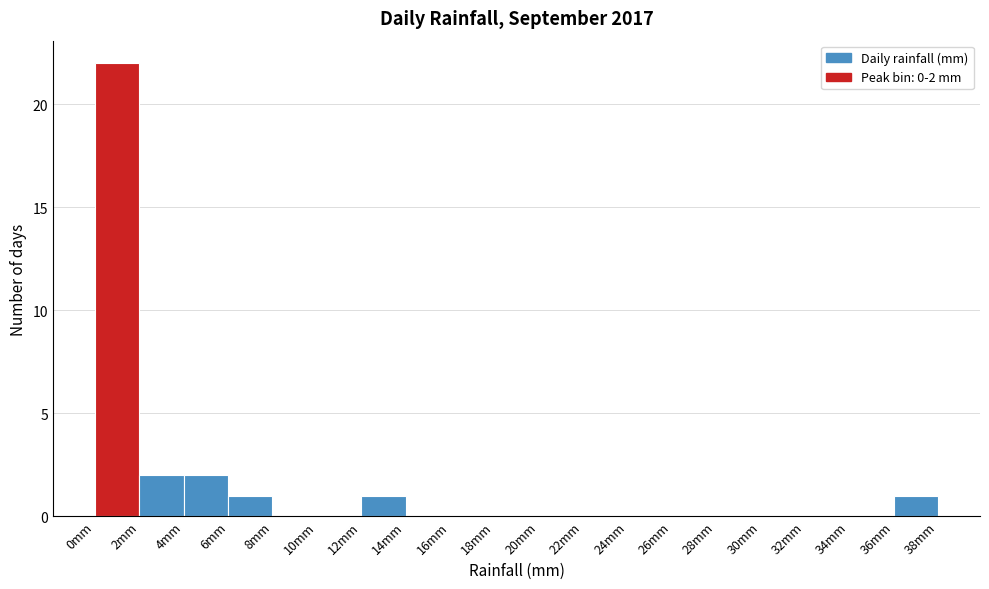

Over which range of the x-axis is the bar tallest?

0 to 2